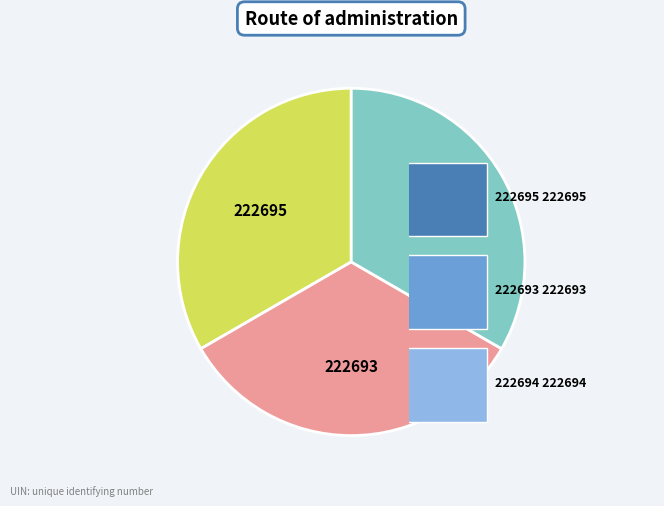

Is the sum of 222694 and 222695 greater than half?

Yes